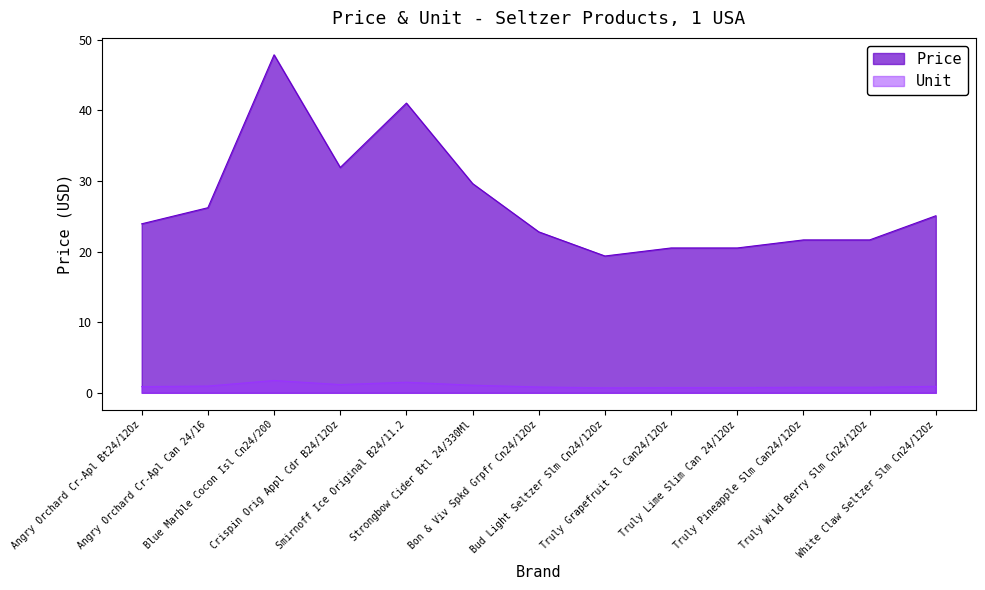

What is the label of the 6th point from the right?

Bud Light Seltzer Slm Cn24/12Oz